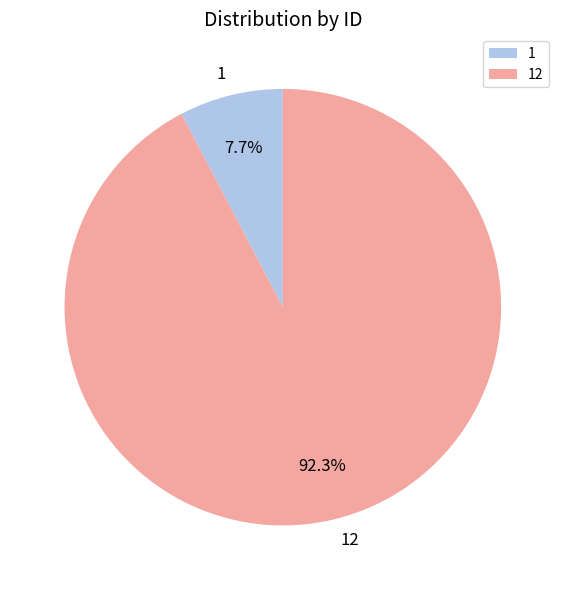

Which has a higher value, 12 or 1?

12